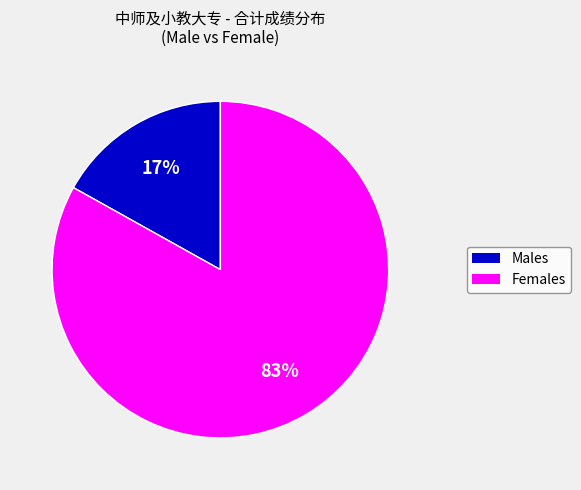

Is there any slice that represents more than half of the pie?

Yes